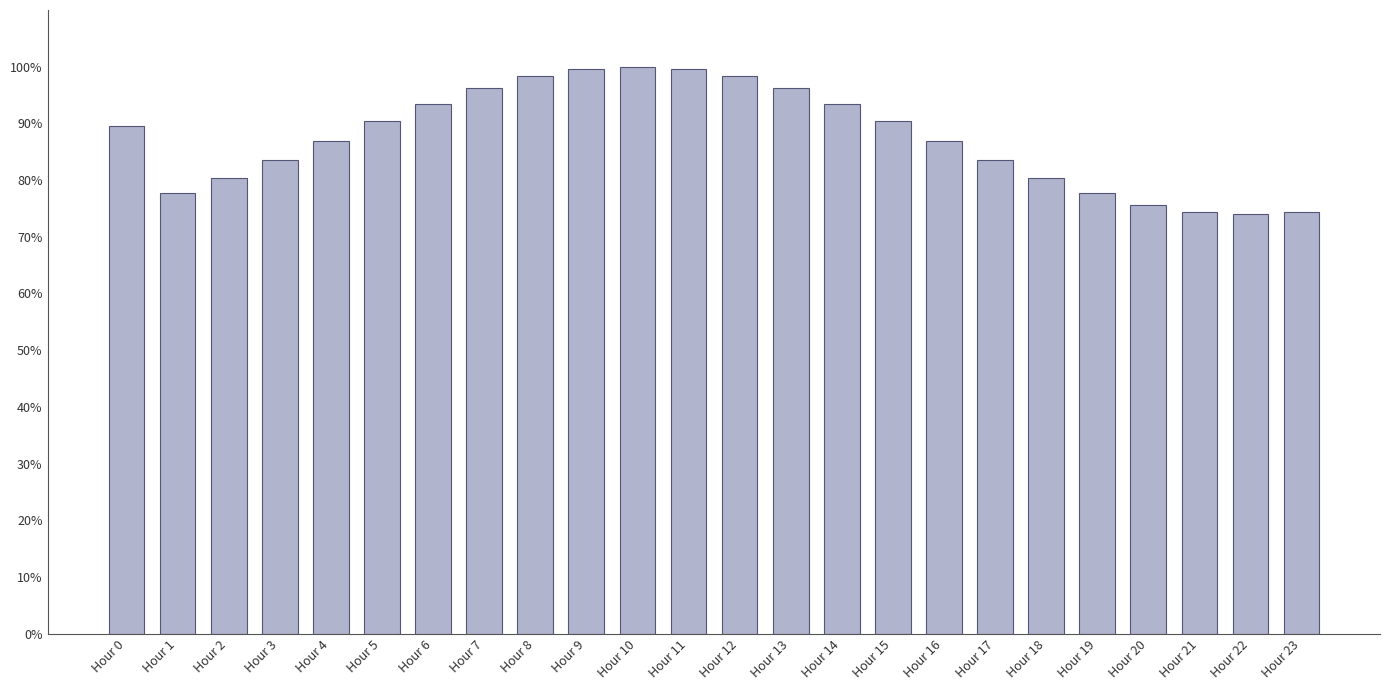

Are the bars grouped side by side (vs. stacked)?

No